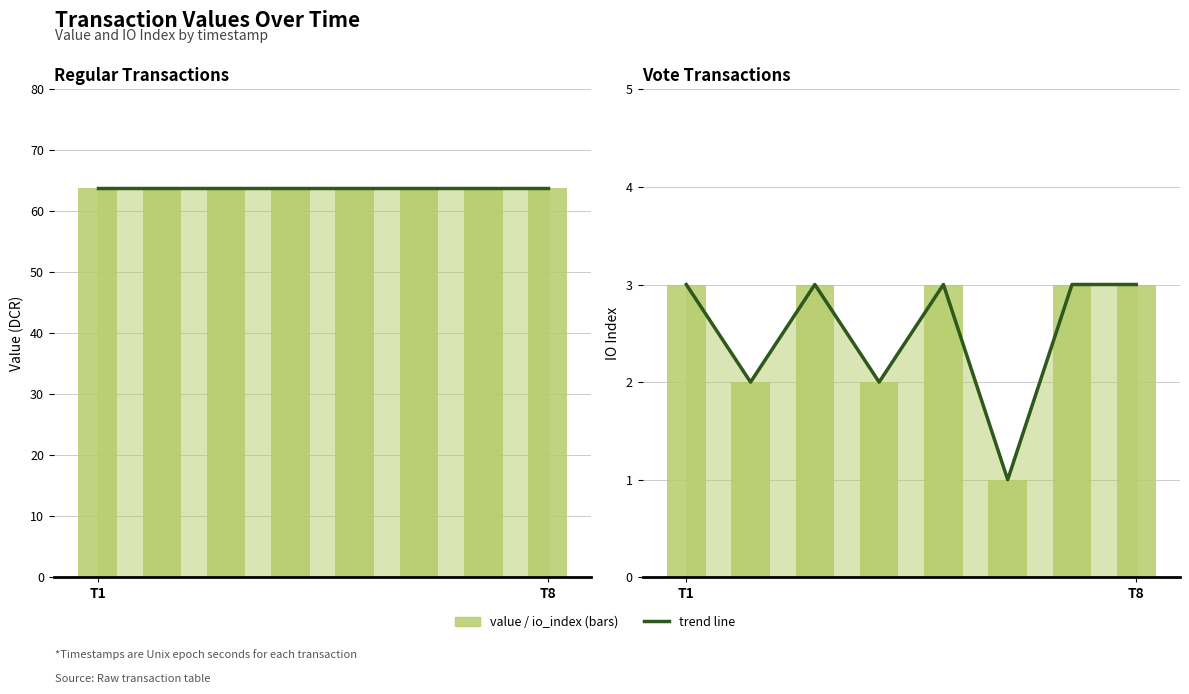

What is the sum of all io_index values?

20.0